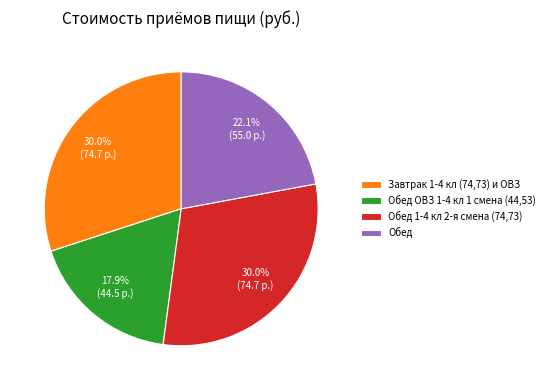

Is it true that Обед is 22% of the pie?

True